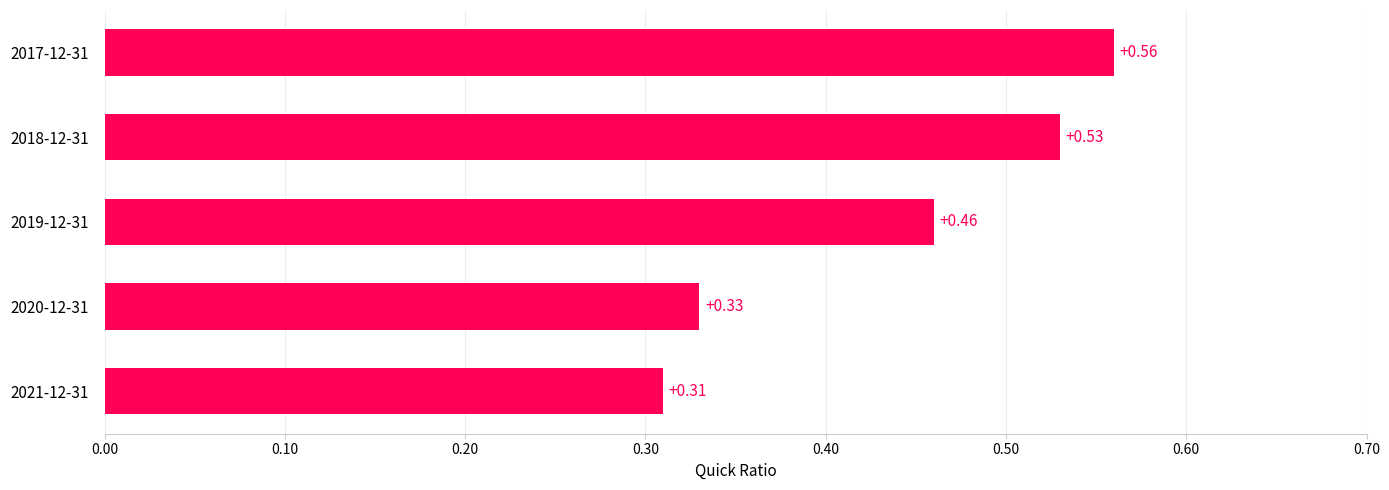

What is the change in value from 2019-12-31 to 2017-12-31?

+0.1